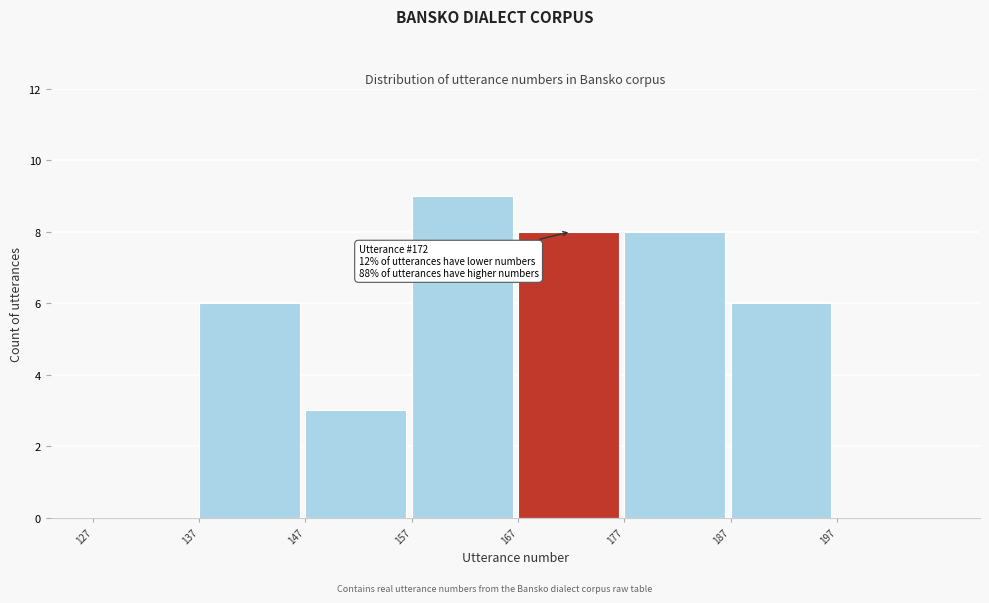

Which range on the x-axis has the tallest bar?

157 to 167